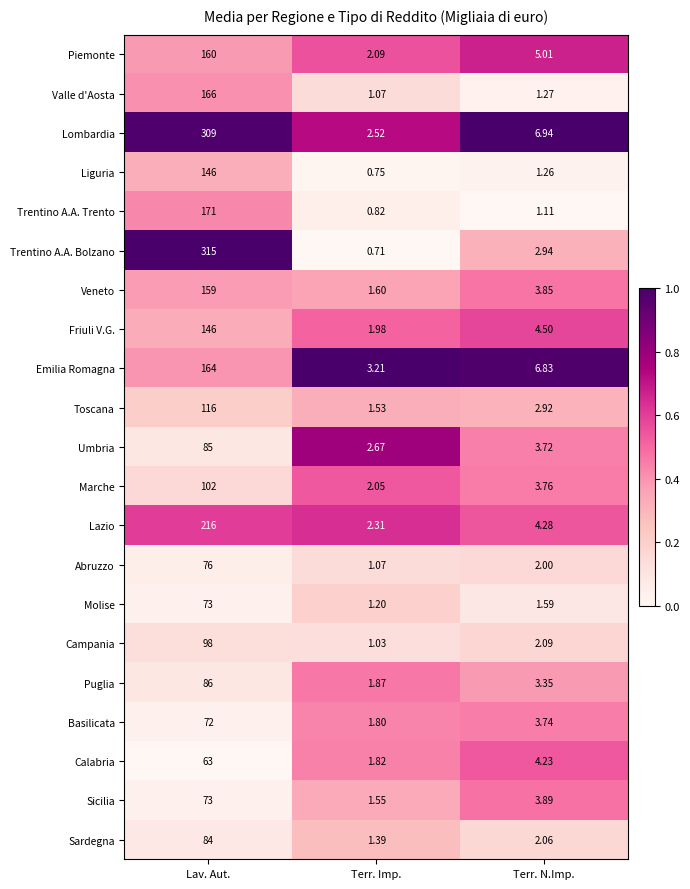

Rank the series at Terr. N.Imp. from highest to lowest value.

Lombardia, Emilia Romagna, Piemonte, Friuli V.G., Lazio, Calabria, Sicilia, Veneto, Marche, Basilicata, Umbria, Puglia, Trentino A.A. Bolzano, Toscana, Campania, Sardegna, Abruzzo, Molise, Valle d'Aosta, Liguria, Trentino A.A. Trento